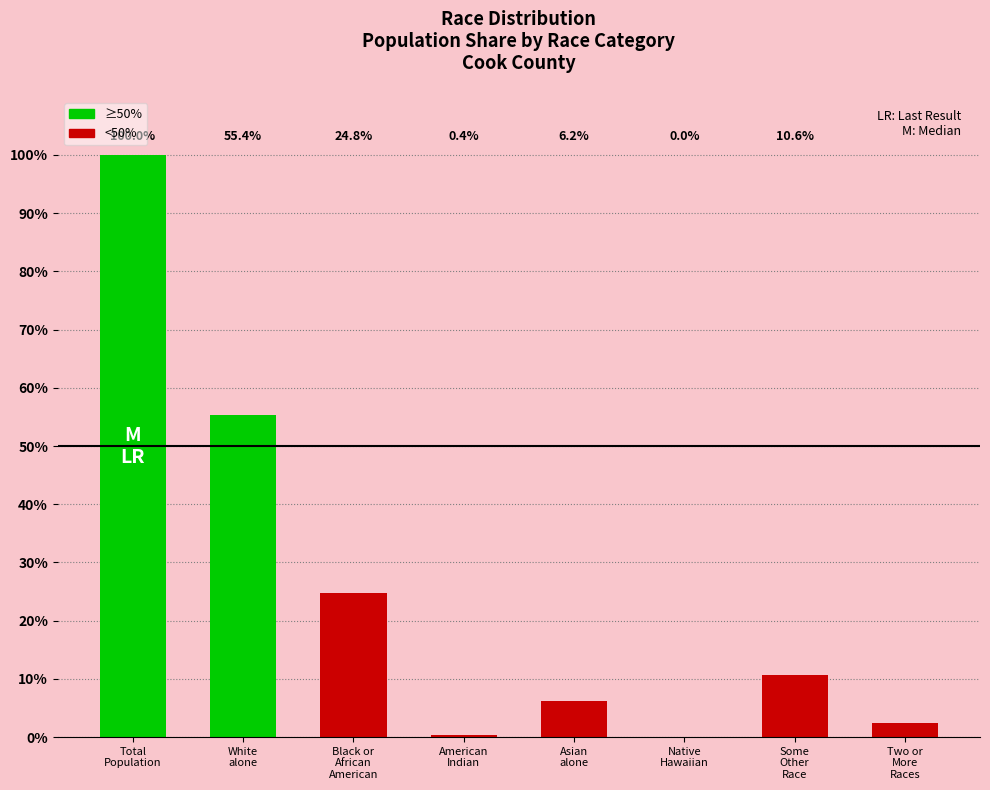

Reading left to right, what are all the values shown in this chart?

Total
Population=100.0	White
alone=55.4	Black or
African
American=24.8	American
Indian=0.4	Asian
alone=6.2	Native
Hawaiian=0.0	Some
Other
Race=10.6	Two or
More
Races=2.5